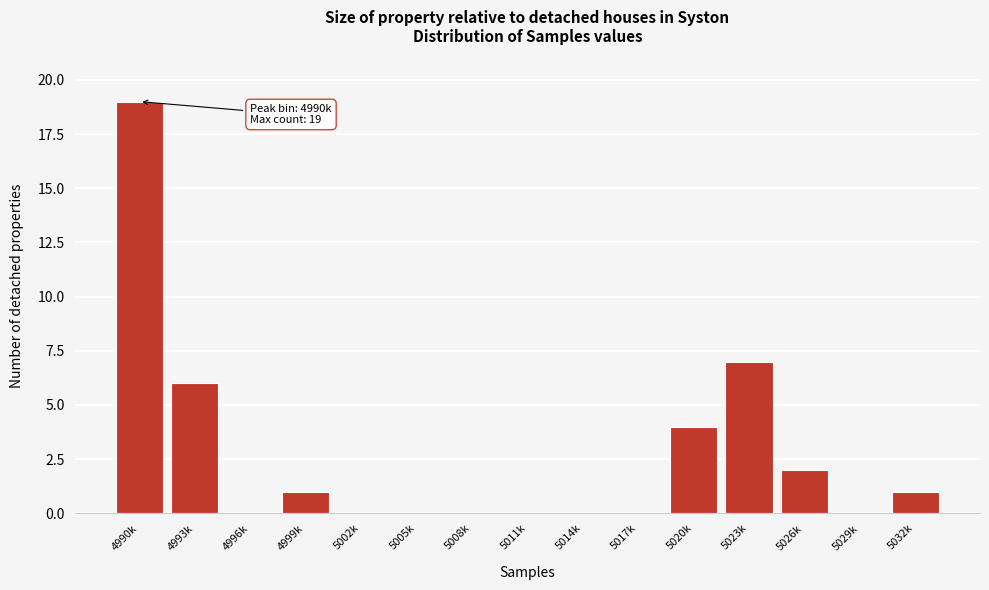

Reading right to left, transcribe all the data shown in this chart.

5032k=1	5029k=0	5026k=2	5023k=7	5020k=4	5017k=0	5014k=0	5011k=0	5008k=0	5005k=0	5002k=0	4999k=1	4996k=0	4993k=6	4990k=19